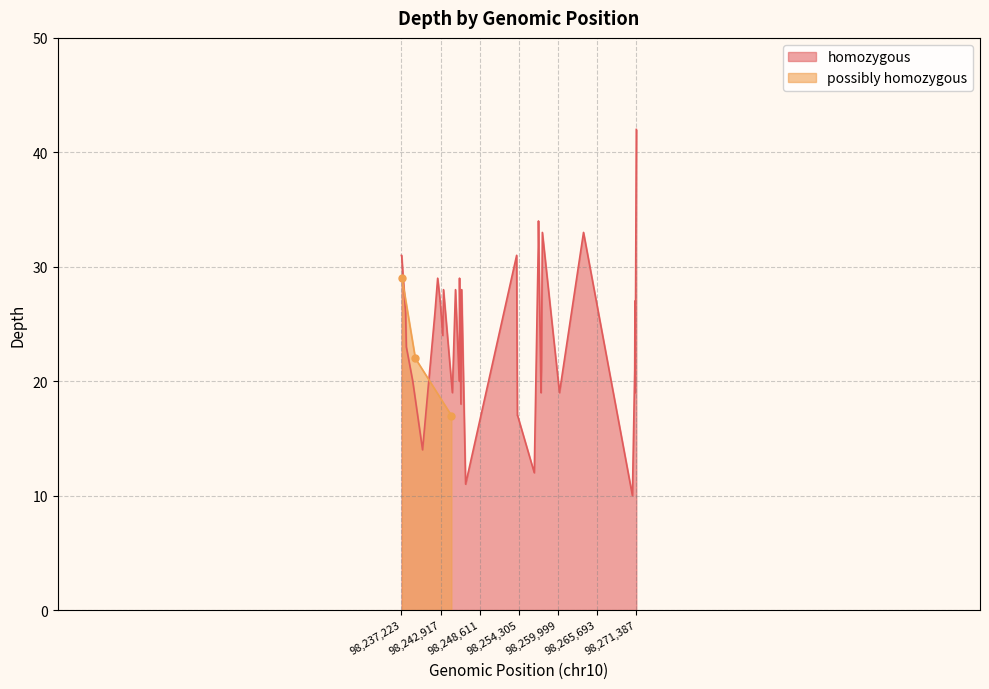

Which has a higher value, 98237822 or 98237223?

98237223